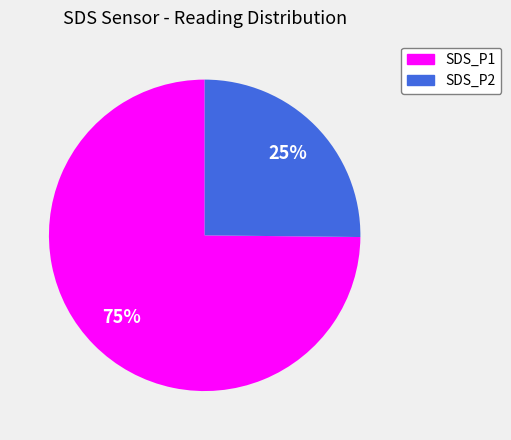

Does SDS_P1 account for over 50% of the chart?

Yes